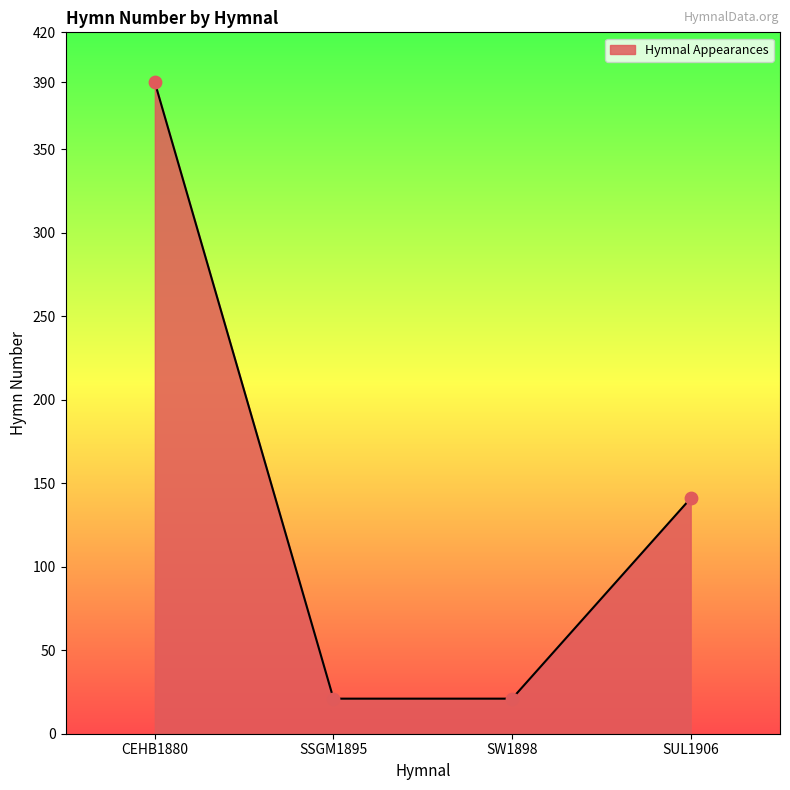

Which has a higher value, SUL1906 or SSGM1895?

SUL1906